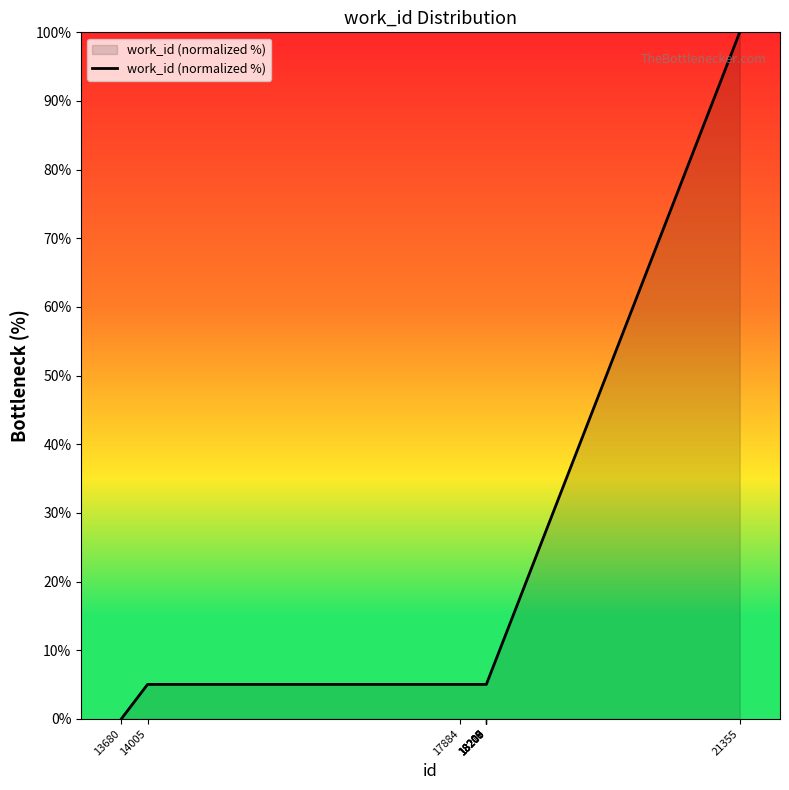

The value at 18208 is 5.0. True or false?

True